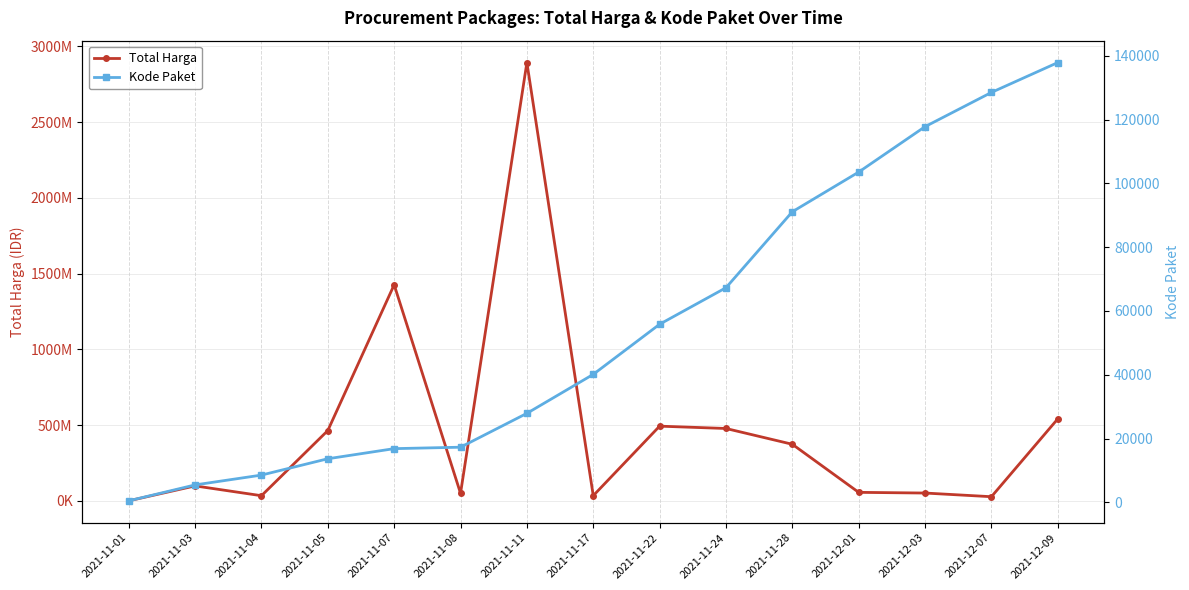

Which has a higher value, 2021-11-22 or 2021-11-28?

2021-11-22